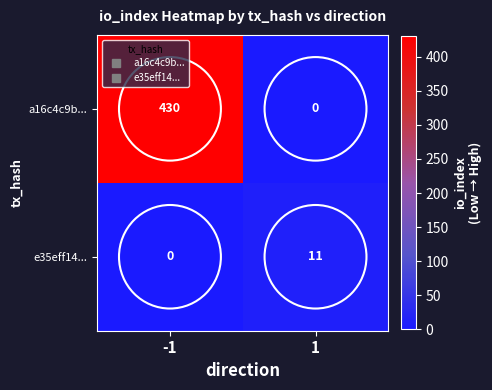

What is the average value of the e35eff14... series?

6